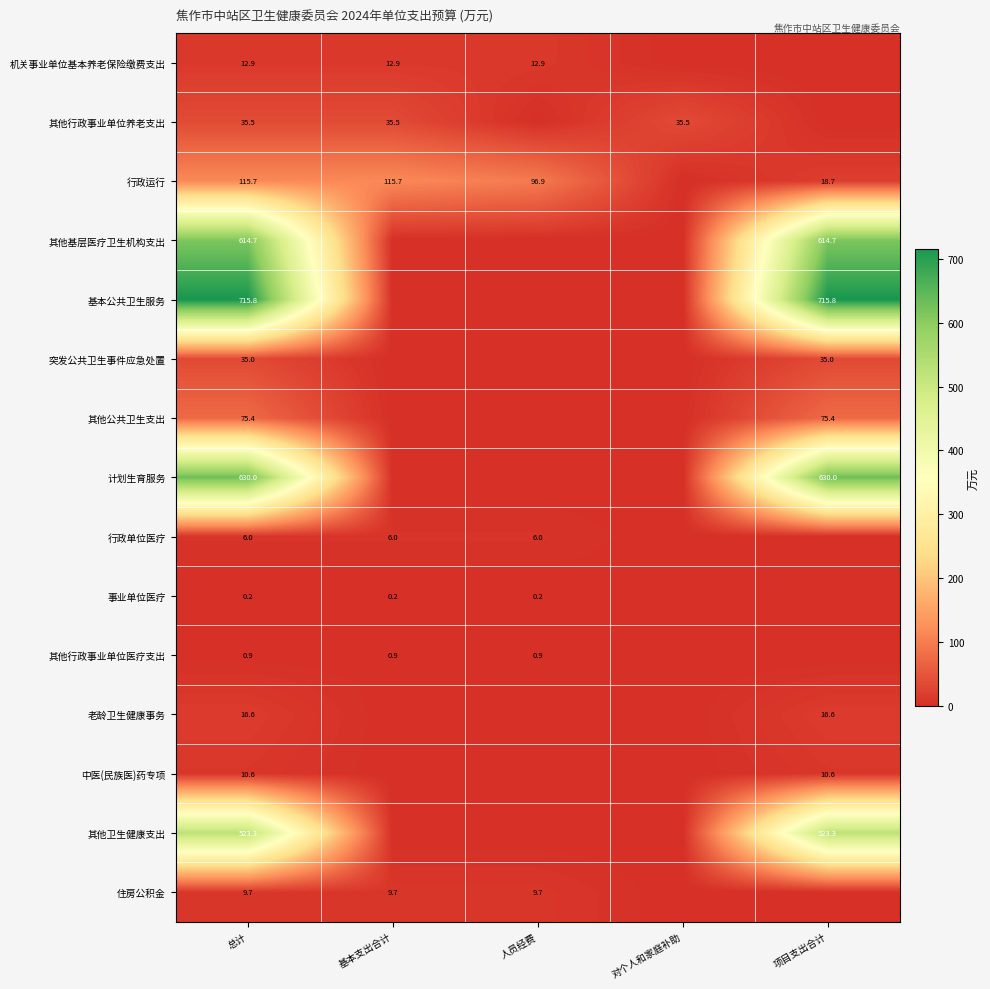

Is it true that 其他行政事业单位医疗支出 equals 0.9 at 基本支出合计?

True